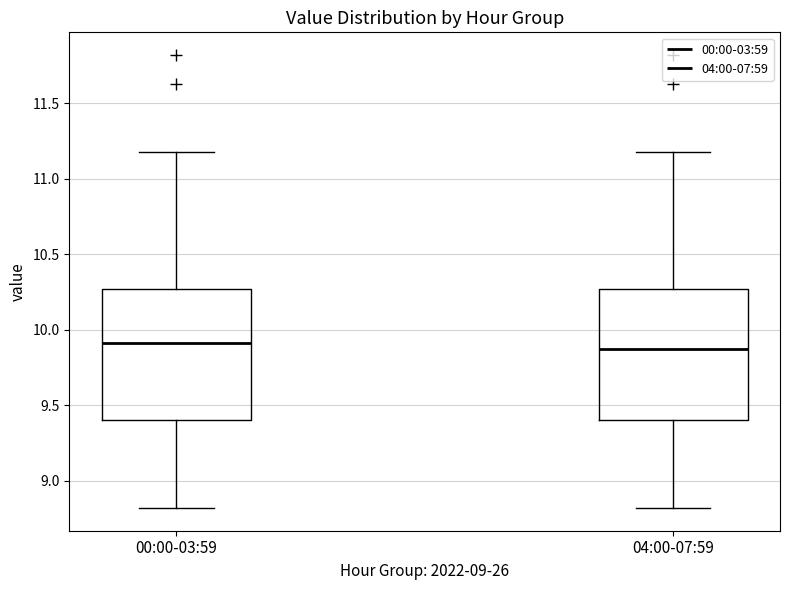

Reading left to right, transcribe this box plot: for each box, give where its median line is, the range the box spans, and where its two whiskers end, as read against the y-axis. The values are not printed on the chart, so give them approximately, as read against the axis.

00:00-03:59: median 9.90, box 9.40 to 10.25, whiskers 8.80 to 11.20
04:00-07:59: median 9.90, box 9.40 to 10.25, whiskers 8.80 to 11.20